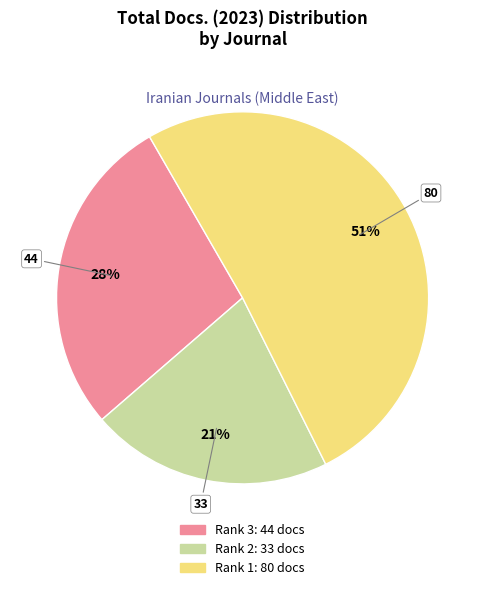

To the nearest percent, what is the difference between the largest and smallest slice percentages?

30%